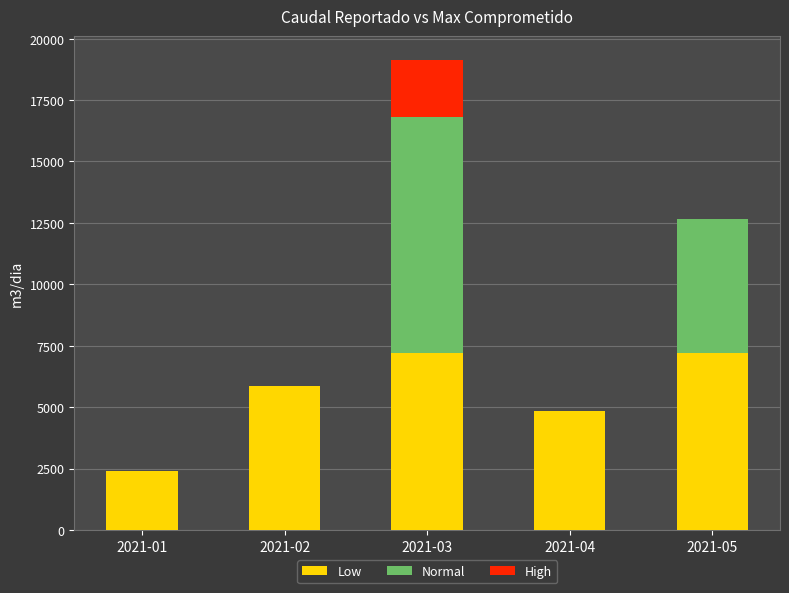

Reading right to left, what are the values for Low?

2021-05=7200.0	2021-04=4841.0	2021-03=7200.0	2021-02=5878.0	2021-01=2398.4